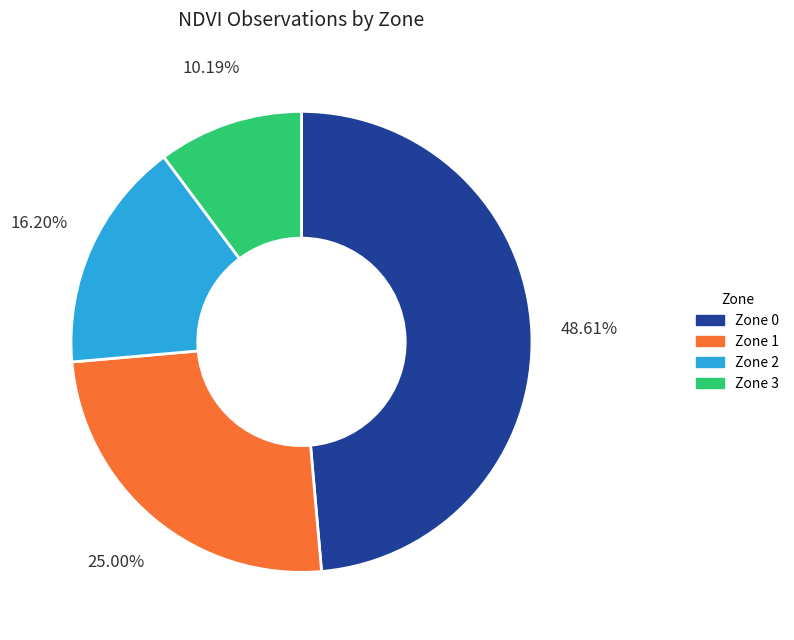

To the nearest percent, what is the difference between the largest and smallest slice percentages?

38%